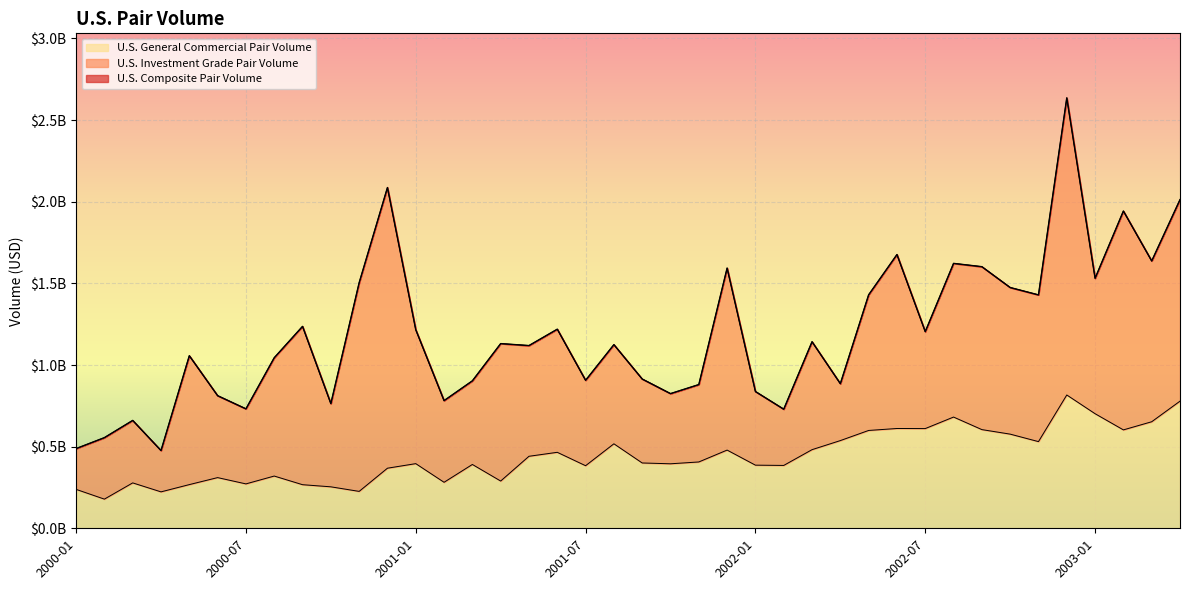

At which category does U.S. Composite Pair Volume reach its first local peak?

2000-03